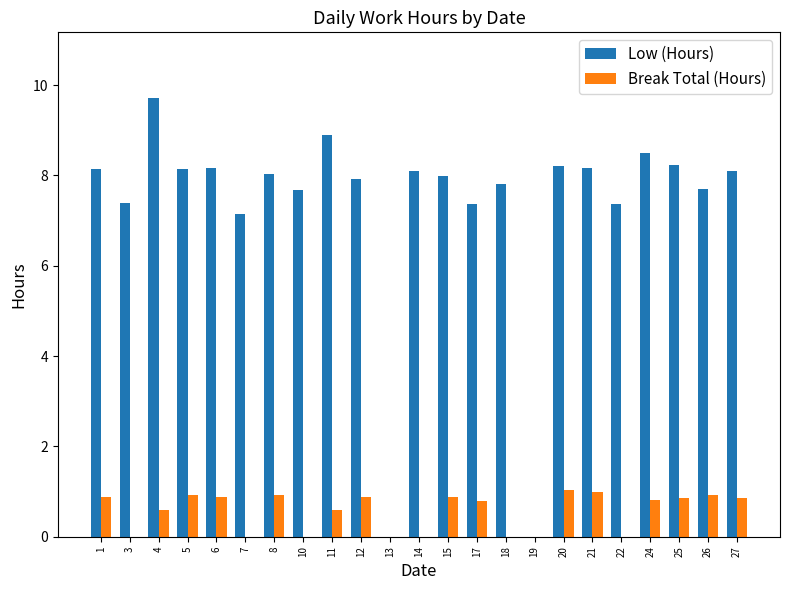

What is the total value across all series at 24?

9.3